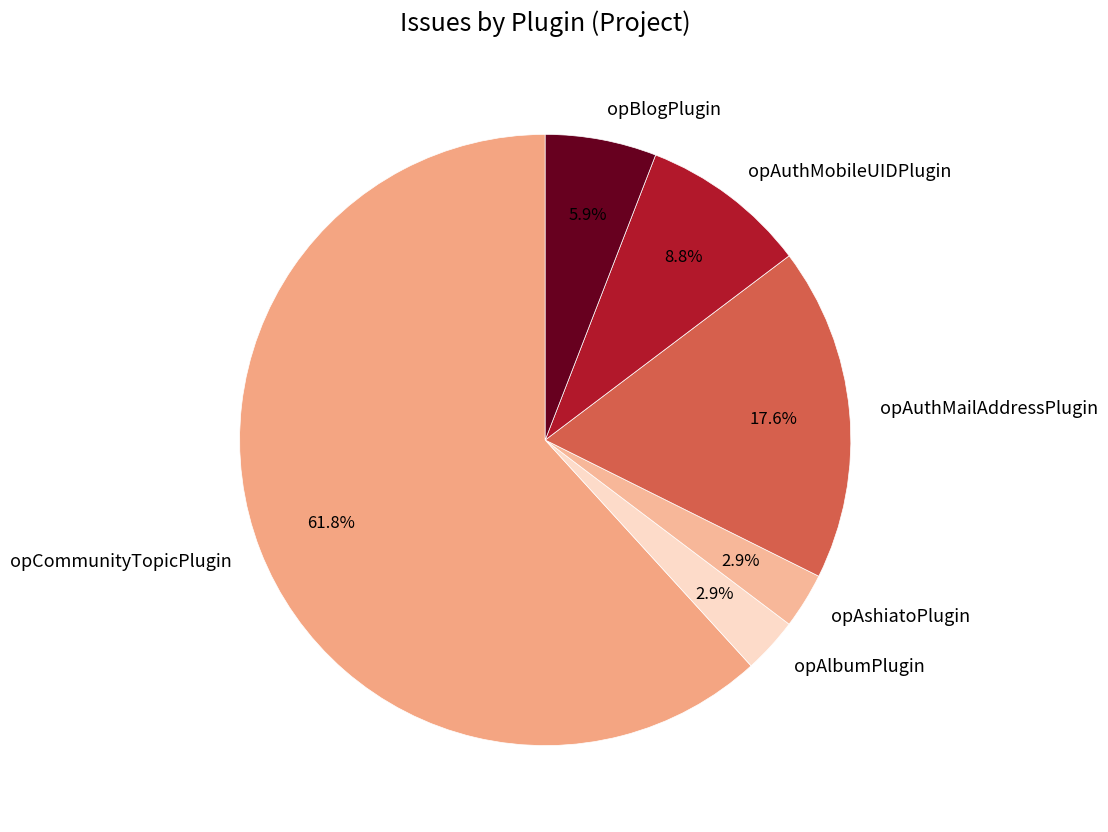

Is it true that opBlogPlugin is 1% of the pie?

False